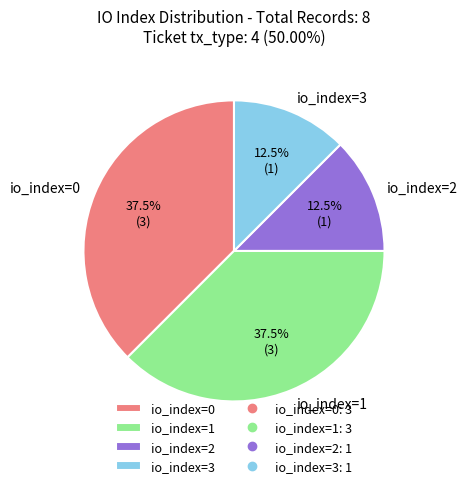

Between io_index=2 and io_index=0, which is larger?

io_index=0